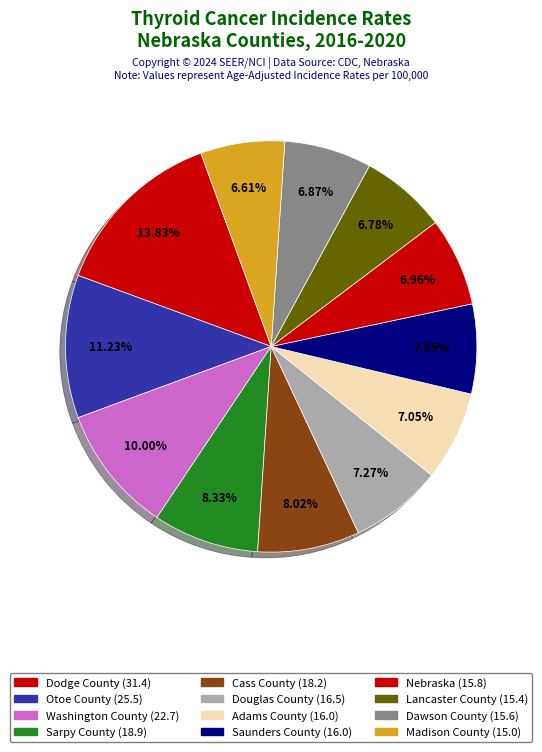

What is the change in value from Otoe County to Nebraska?

-9.7